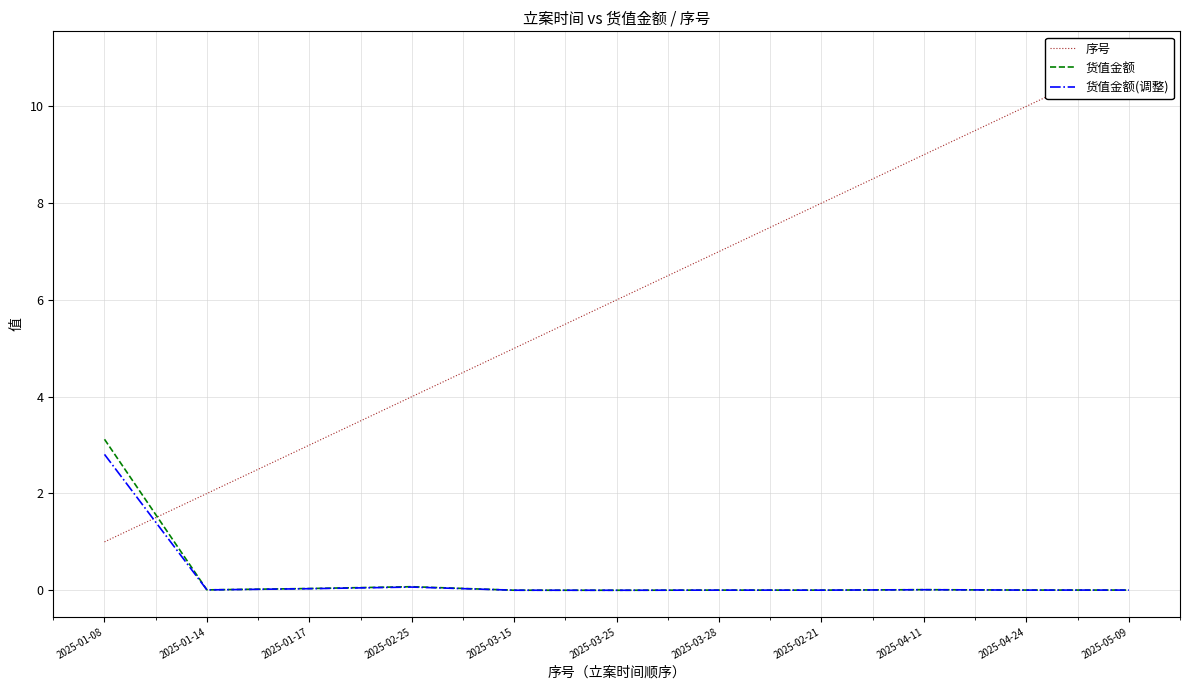

Reading left to right, extract all data points from this chart.

序号: 2025-01-08=1.0	2025-01-14=2.0	2025-01-17=3.0	2025-02-25=4.0	2025-03-15=5.0	2025-03-25=6.0	2025-03-28=7.0	2025-02-21=8.0	2025-04-11=9.0	2025-04-24=10.0	2025-05-09=11.0
货值金额: 2025-01-08=3.1	2025-01-14=0.0	2025-01-17=0.0	2025-02-25=0.1	2025-03-15=0.0	2025-03-25=0.0	2025-03-28=0.0	2025-02-21=0.0	2025-04-11=0.0	2025-04-24=0.0	2025-05-09=0.0
货值金额(调整): 2025-01-08=2.8	2025-01-14=0.0	2025-01-17=0.0	2025-02-25=0.1	2025-03-15=0.0	2025-03-25=0.0	2025-03-28=0.0	2025-02-21=0.0	2025-04-11=0.0	2025-04-24=0.0	2025-05-09=0.0